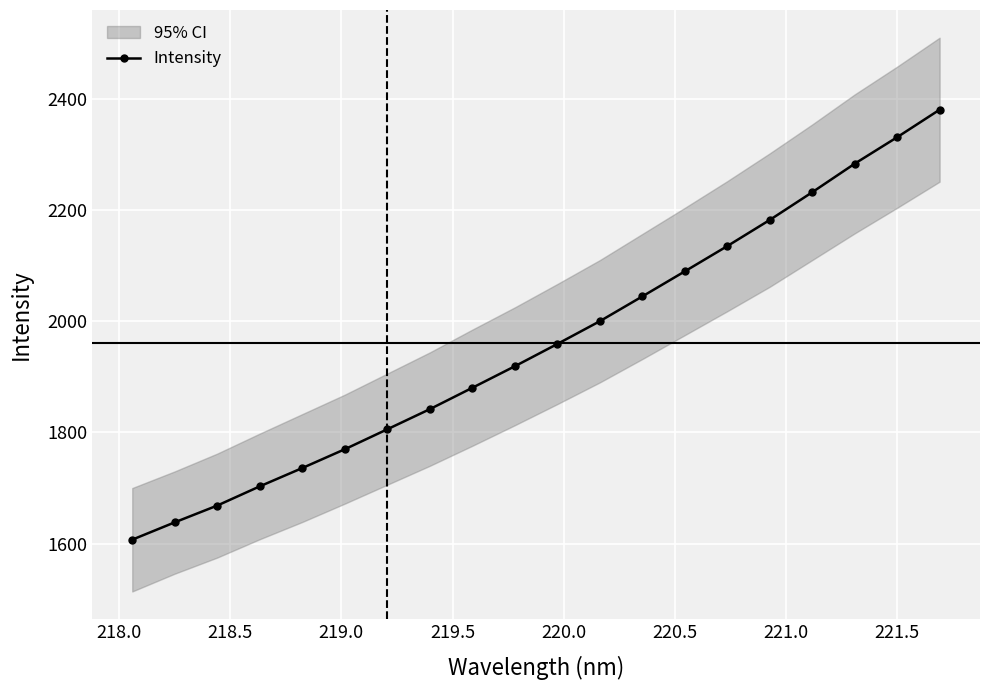

What is the lowest value of the Intensity series?

1607.2